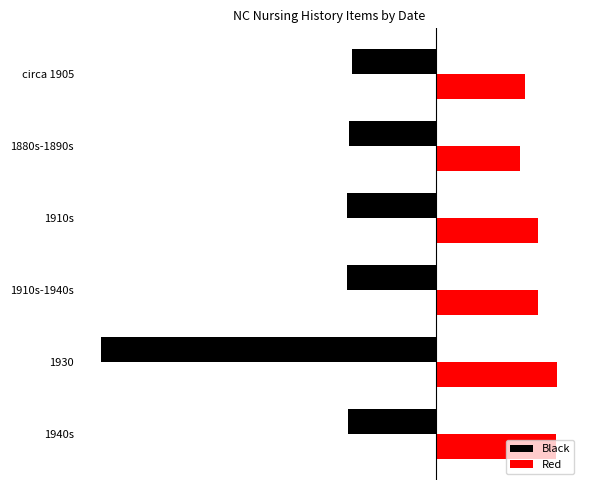

Rank the series by their average value, from lowest to highest.

Black, Red